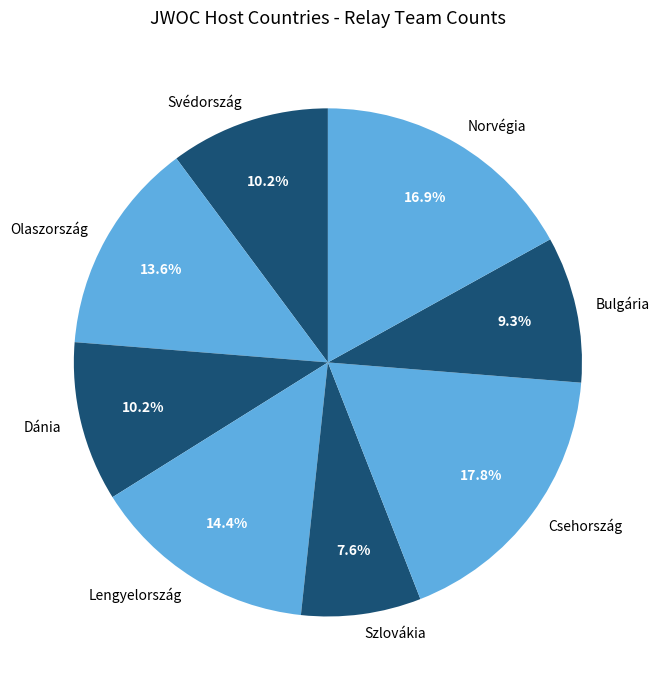

Which has a higher value, Csehország or Szlovákia?

Csehország